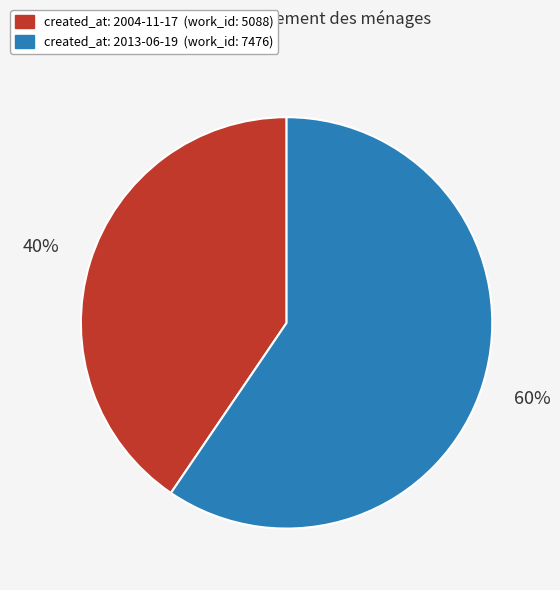

To the nearest percent, what is the average slice percentage?

50%